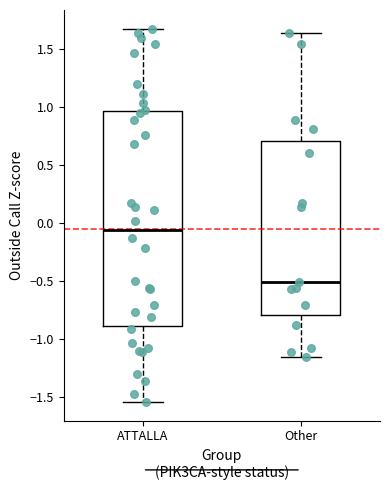

Reading left to right, transcribe this box plot: for each box, give where its median line is, the range the box spans, and where its two whiskers end, as read against the y-axis. The values are not printed on the chart, so give them approximately, as read against the axis.

ATTALLA: median -0.05, box -0.90 to 0.95, whiskers -1.55 to 1.65
Other: median -0.50, box -0.80 to 0.70, whiskers -1.15 to 1.65